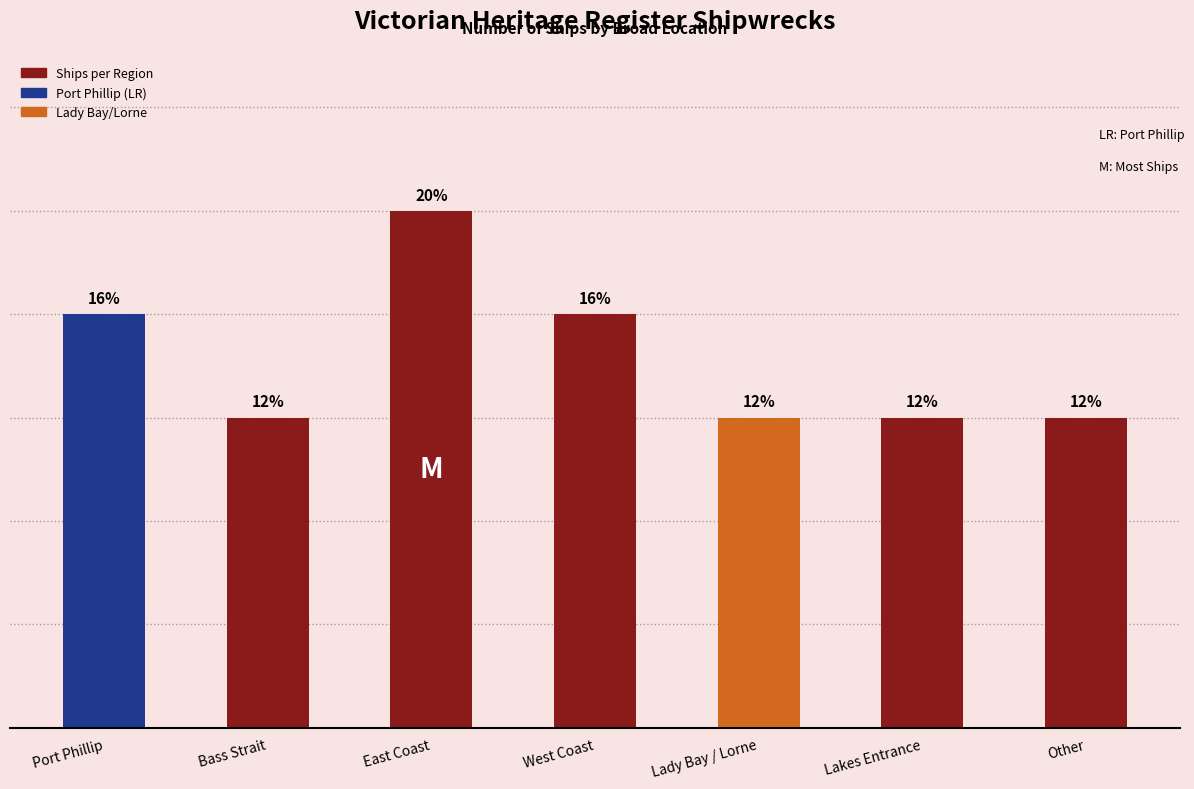

What is the difference between the maximum and second lowest values?

2